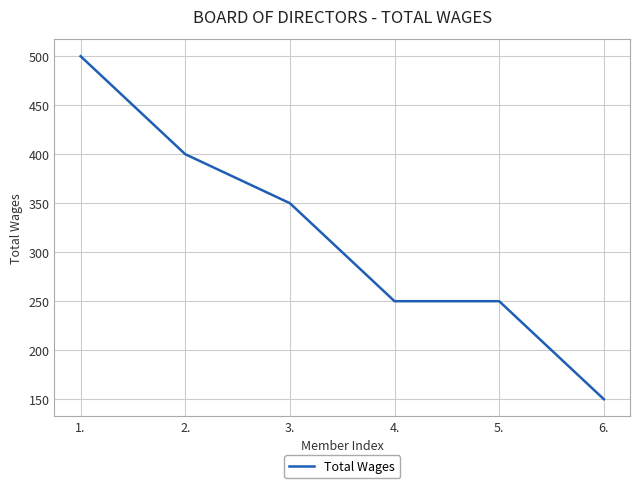

Is it true that the value at 3. is 350?

True